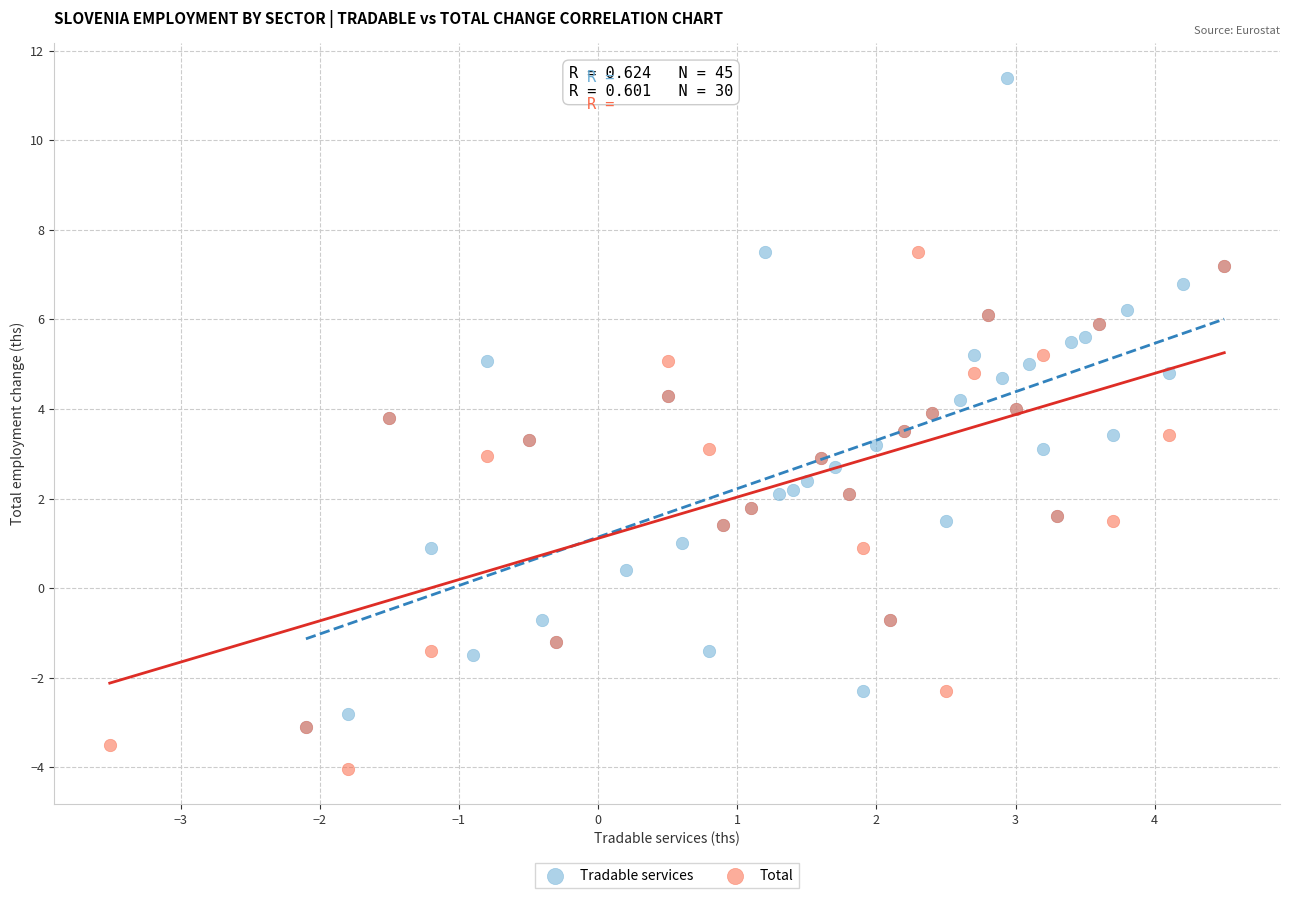

Which series contains the lowest Y value?

Total